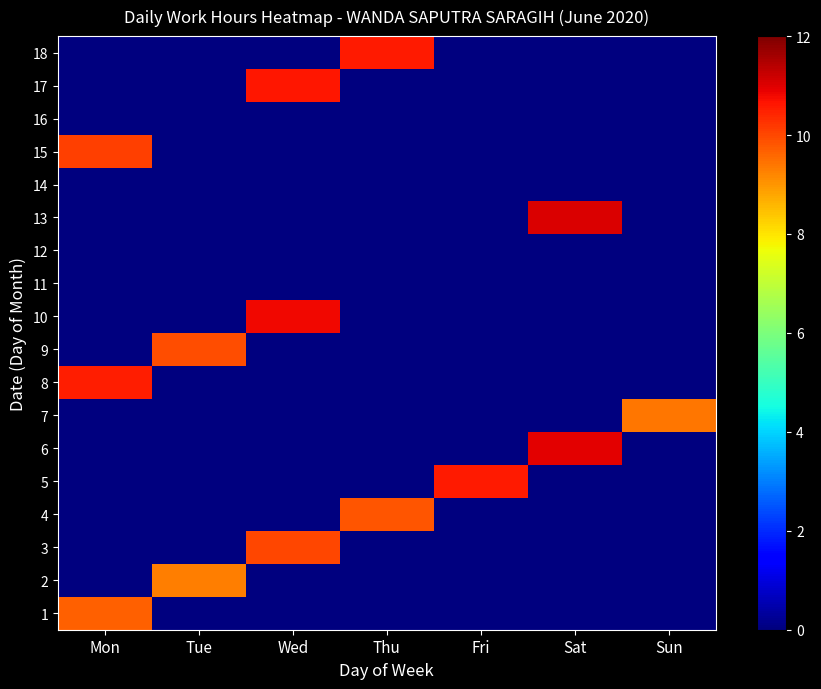

How many categories are shown in the chart?

7